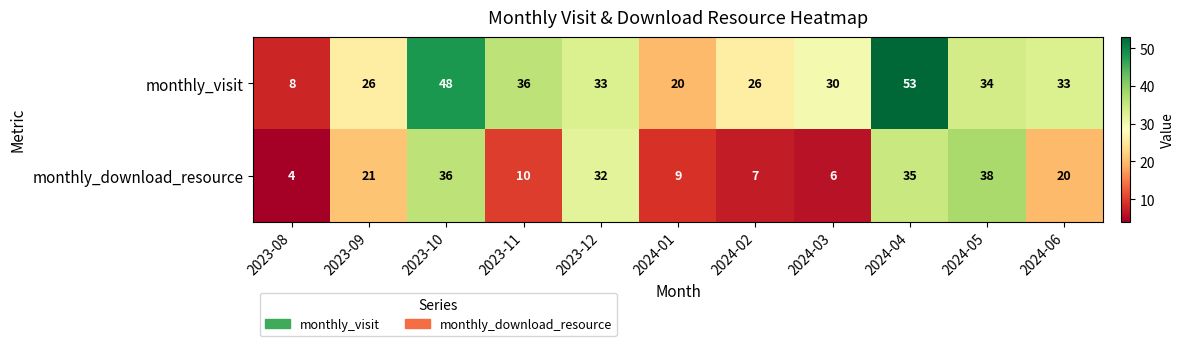

The value of monthly_visit at 2024-01 is 20. True or false?

True